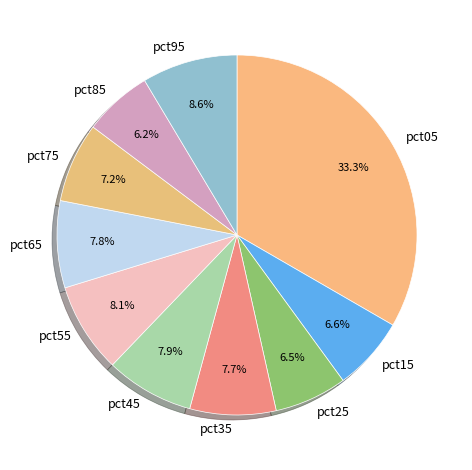

True or false: pct15 accounts for 17% of the total.

False